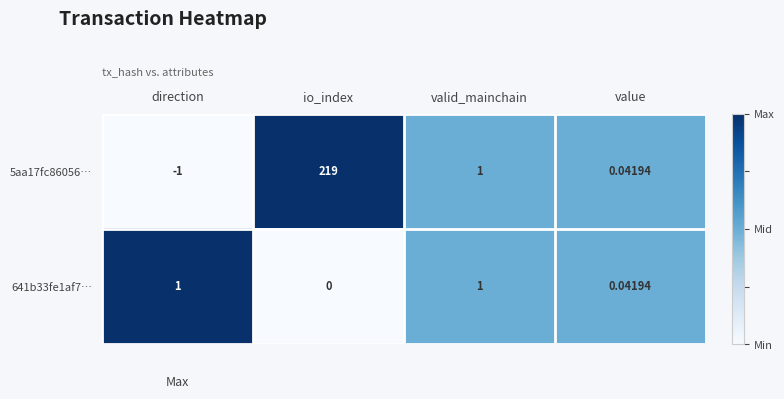

Where is 5aa17fc86056… nearest to the value 109?

valid_mainchain